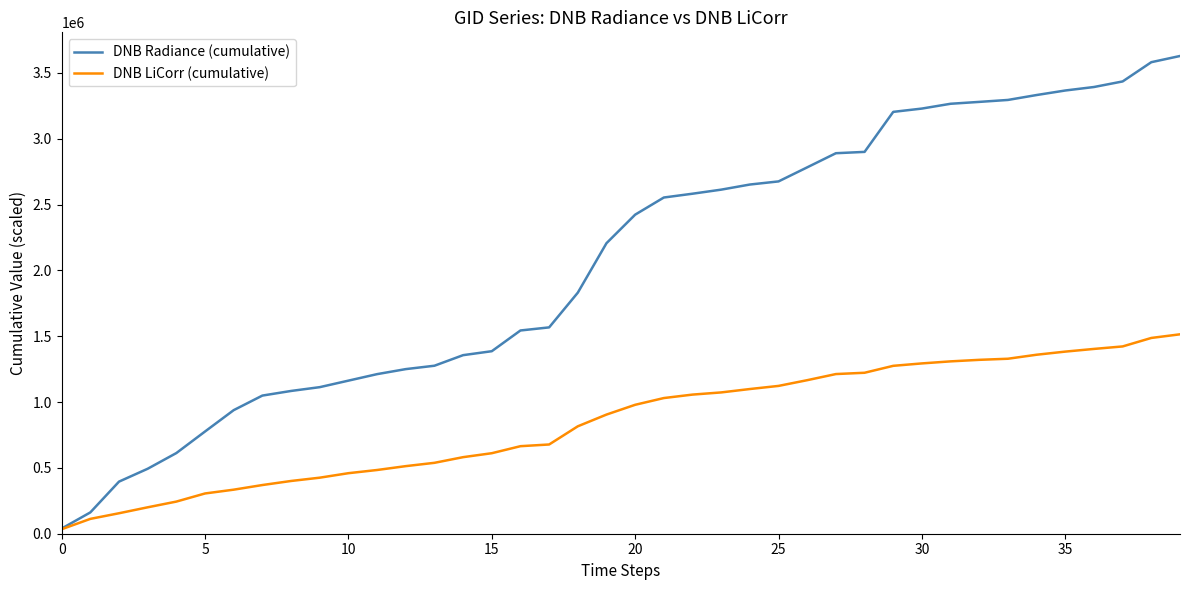

Which series has the largest total across all categories?

DNB Radiance (cumulative)